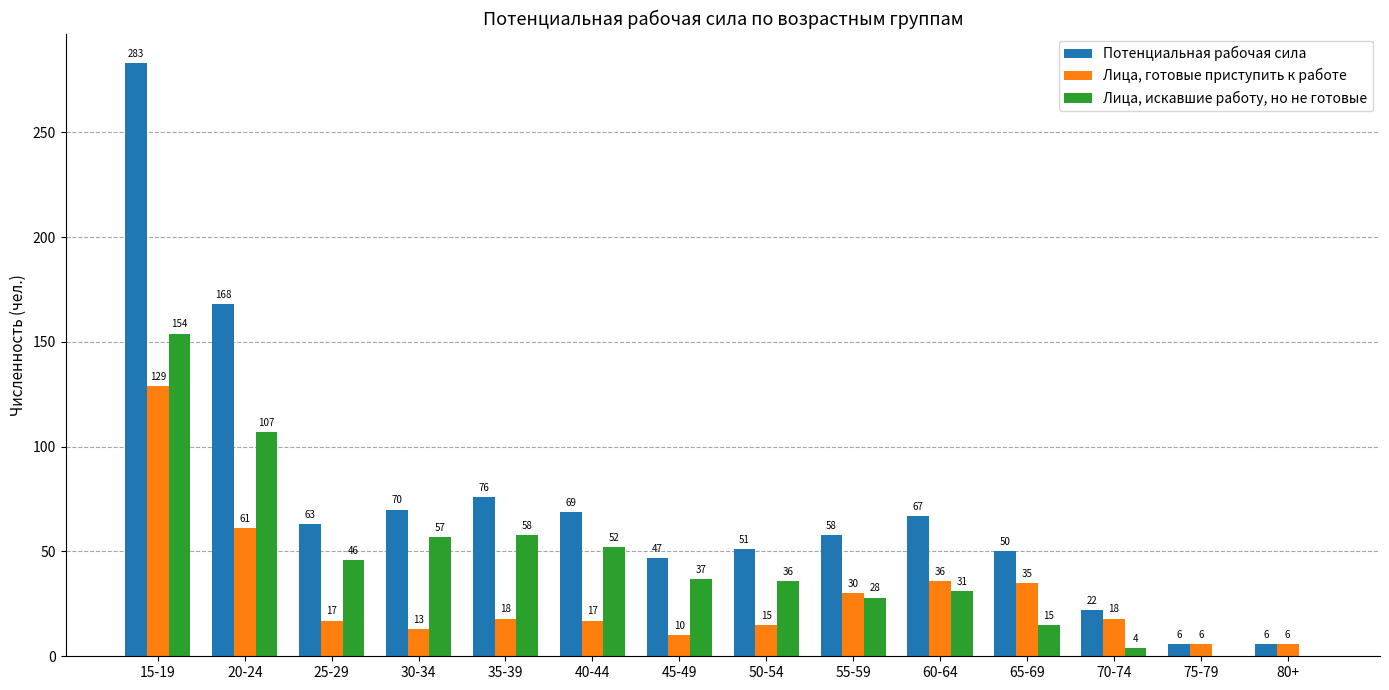

Which category has the highest value in the Лица, искавшие работу, но не готовые series?

15-19